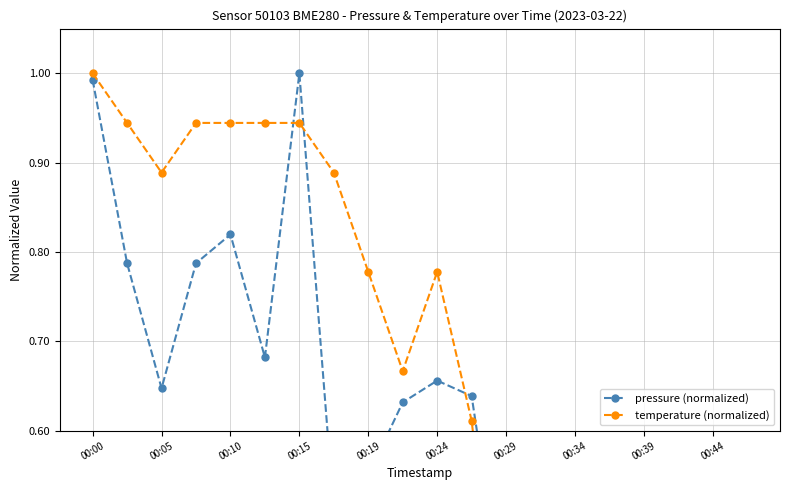

Which series changed the most between 11 and 16?

pressure (normalized)